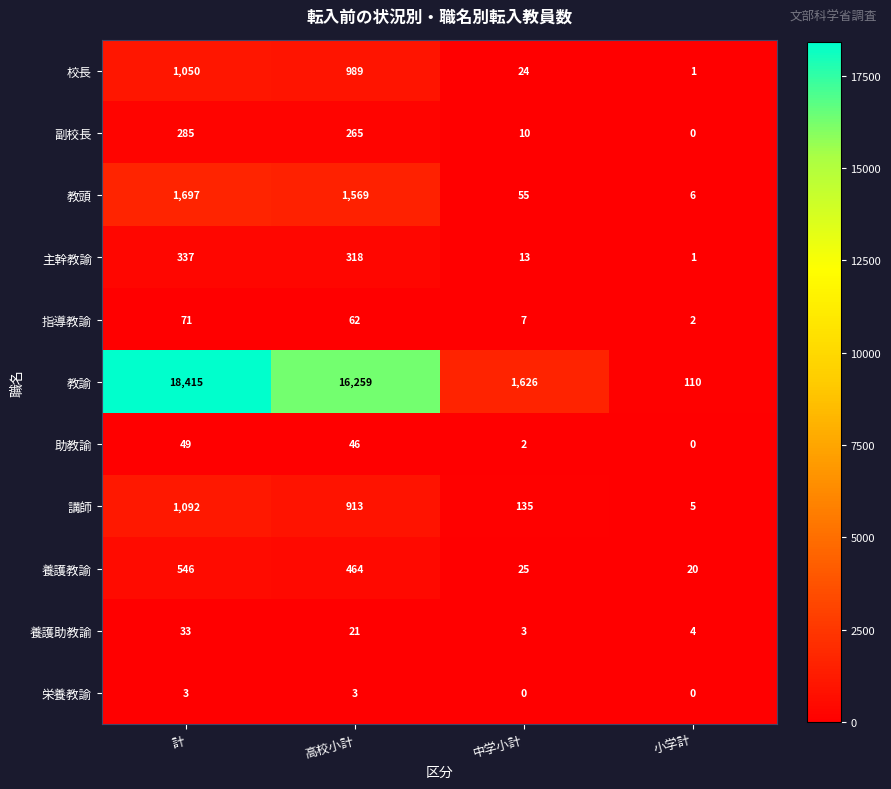

Between 計 and 小学計, which series saw the biggest shift?

教諭